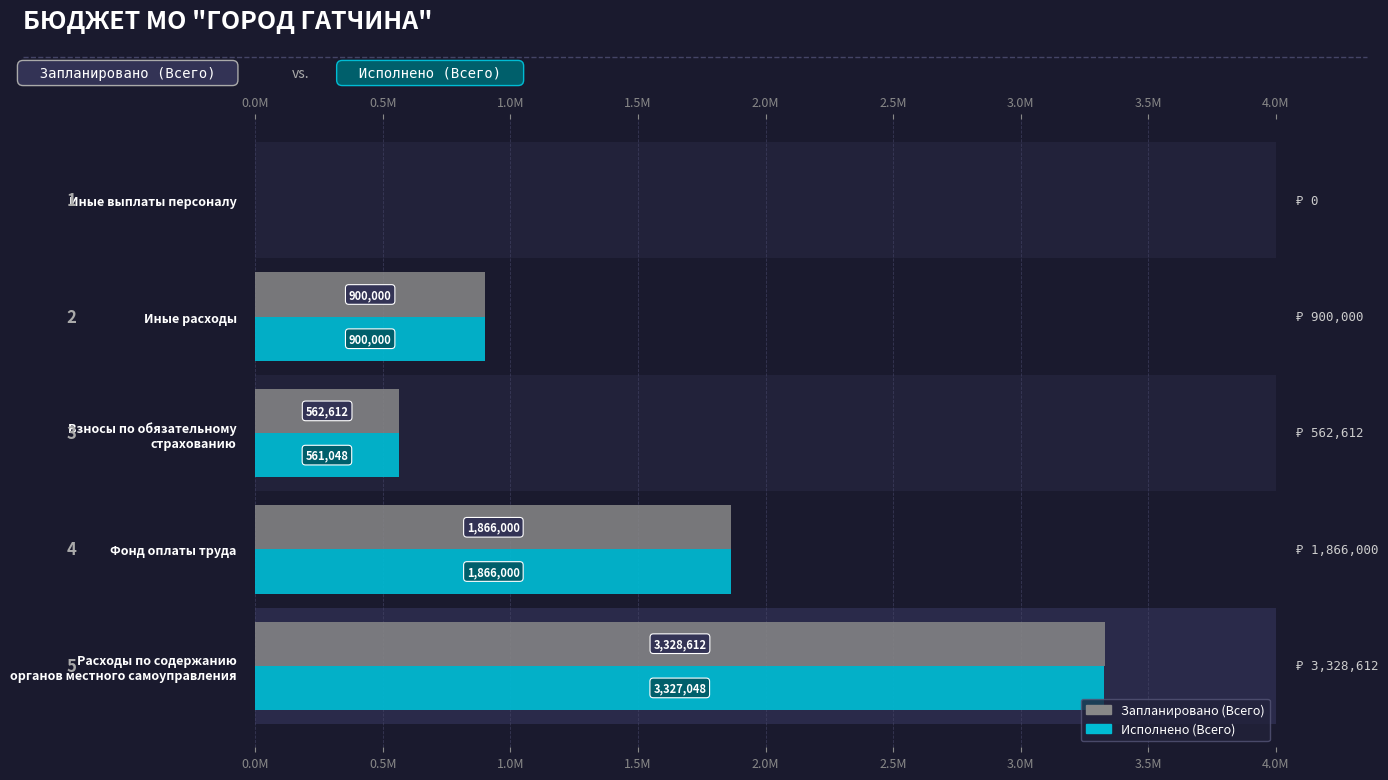

How many data points in Исполнено (Всего) are less than 900000?

2